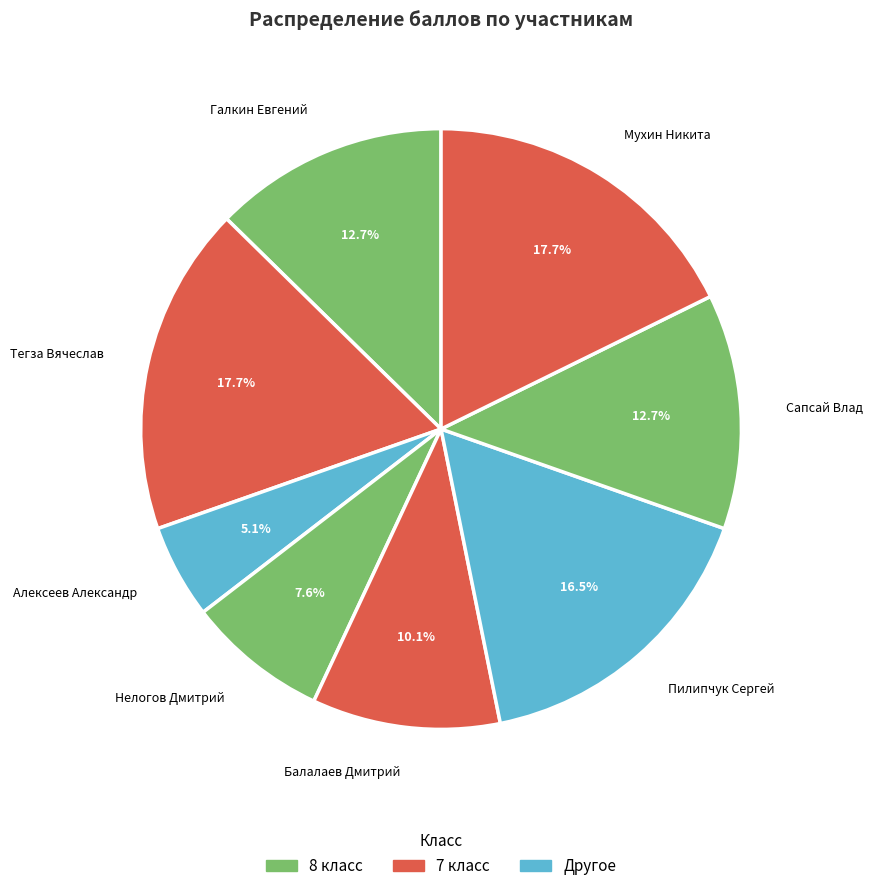

Does Балалаев Дмитрий represent more than half of the total?

No